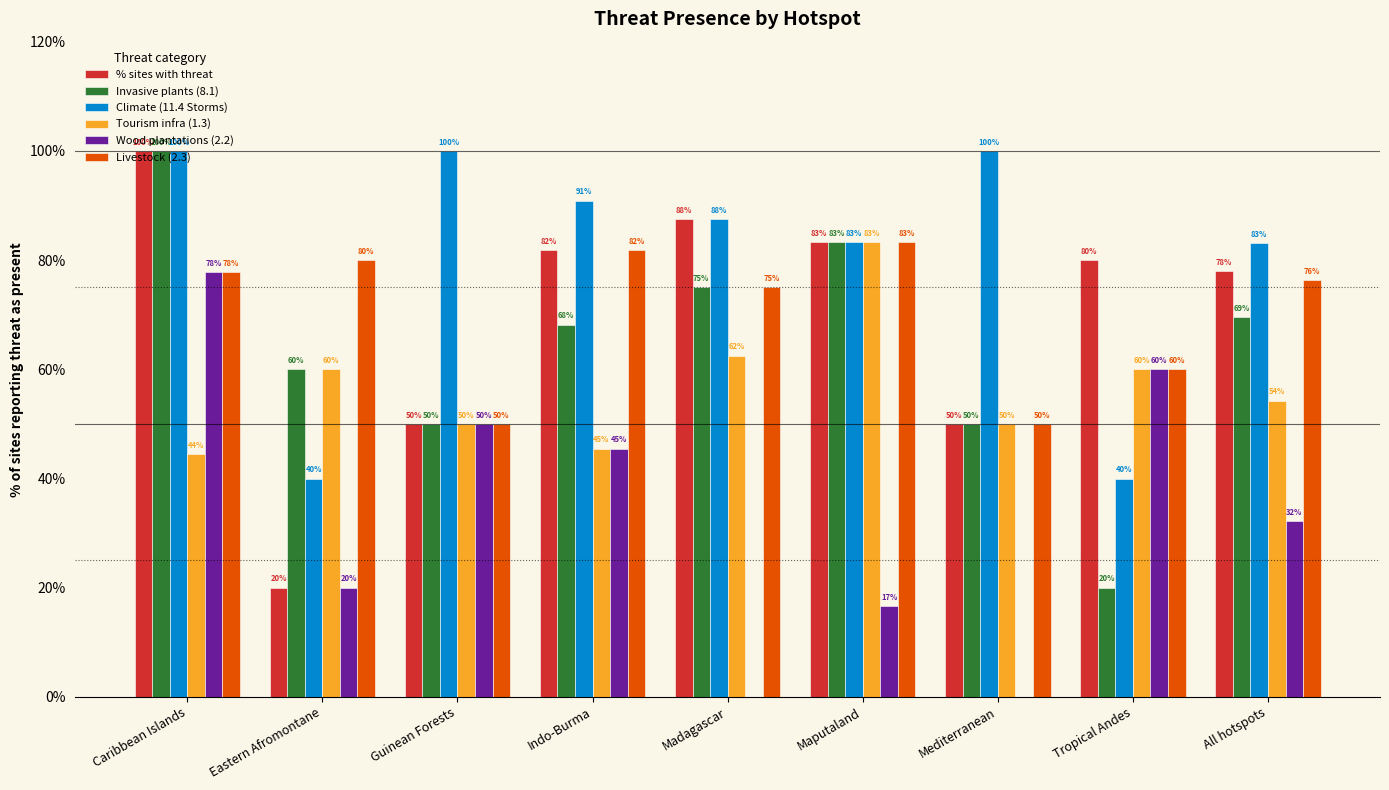

True or false: Tourism infra (1.3) has a value of 29.3 at Indo-Burma.

False